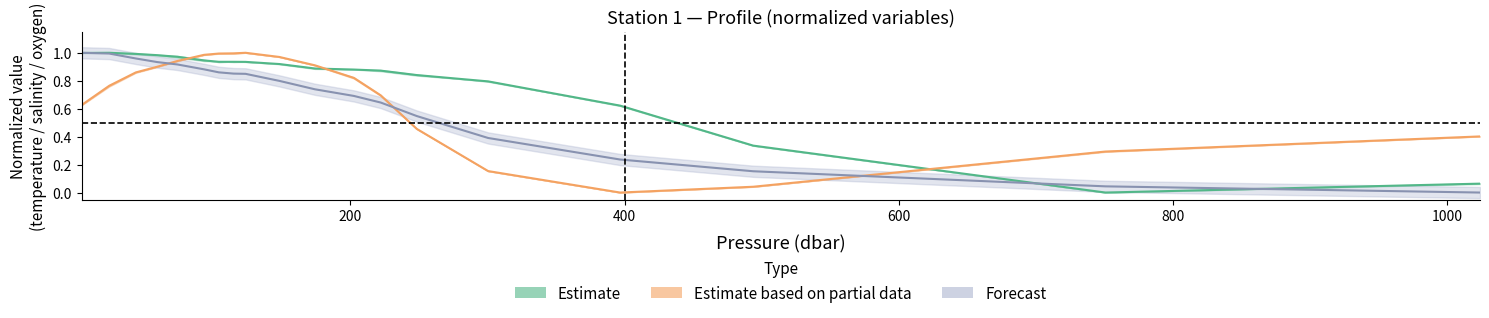

What is the sum of all CTDSAL values?

12.8